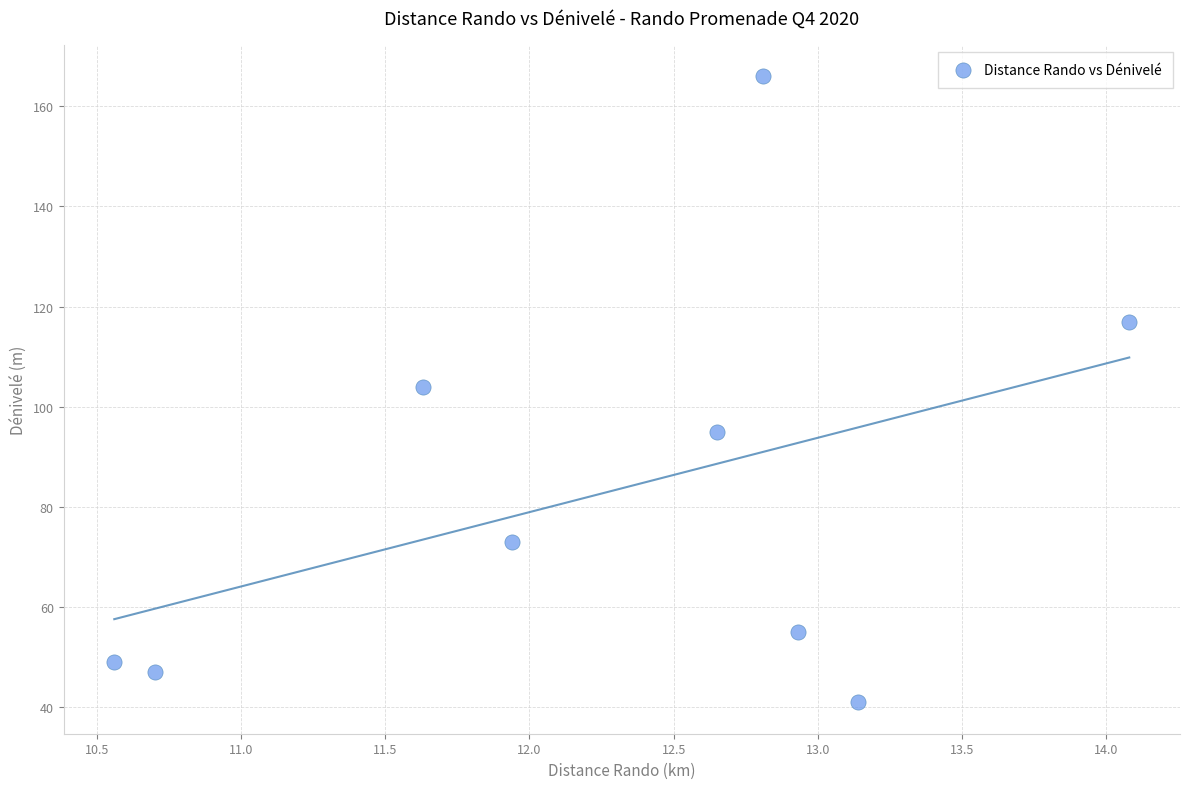

What is the average Y value?

83